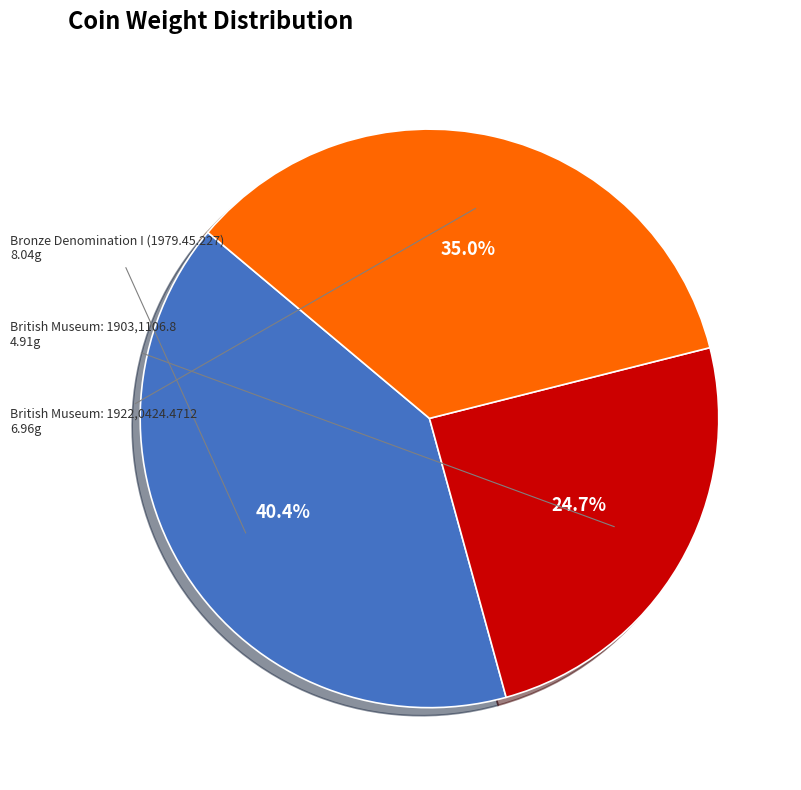

How many segments does this pie chart have?

3